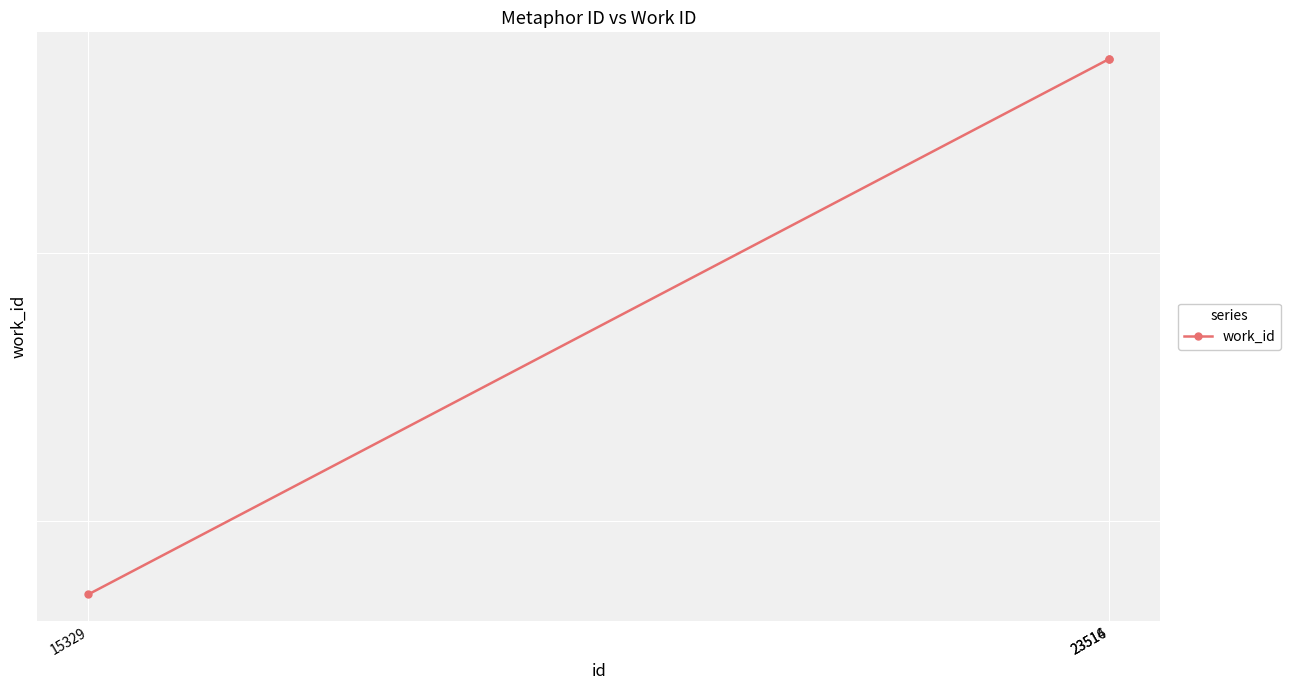

Which category has the lowest value across all series?

15329